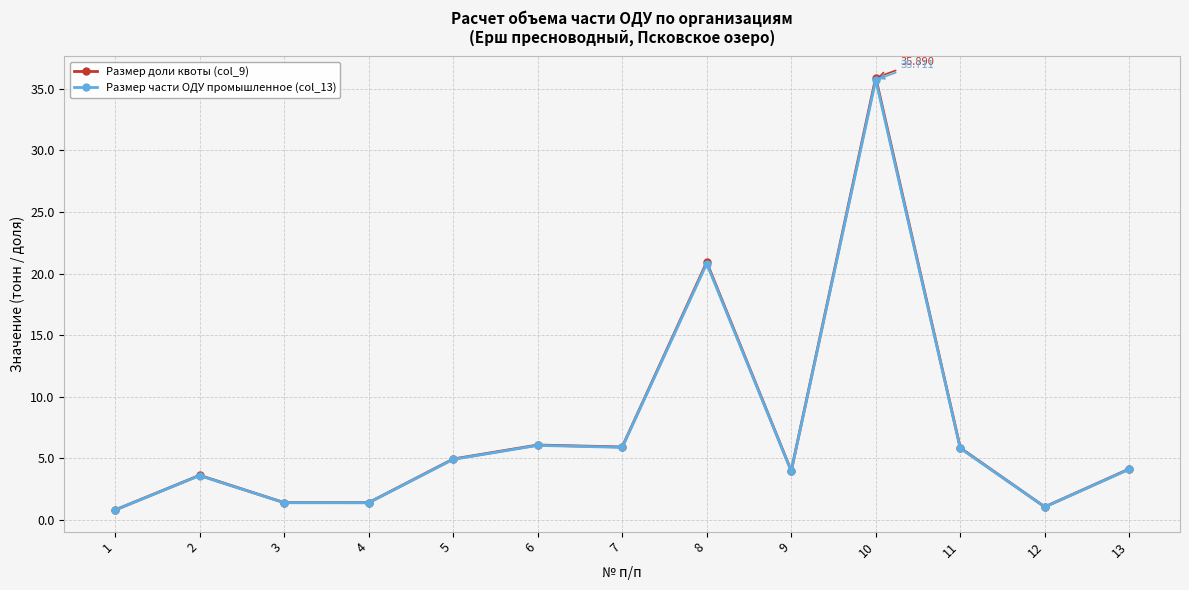

What are all the series names shown in the legend?

Размер доли квоты (col_9), Размер части ОДУ промышленное (col_13)